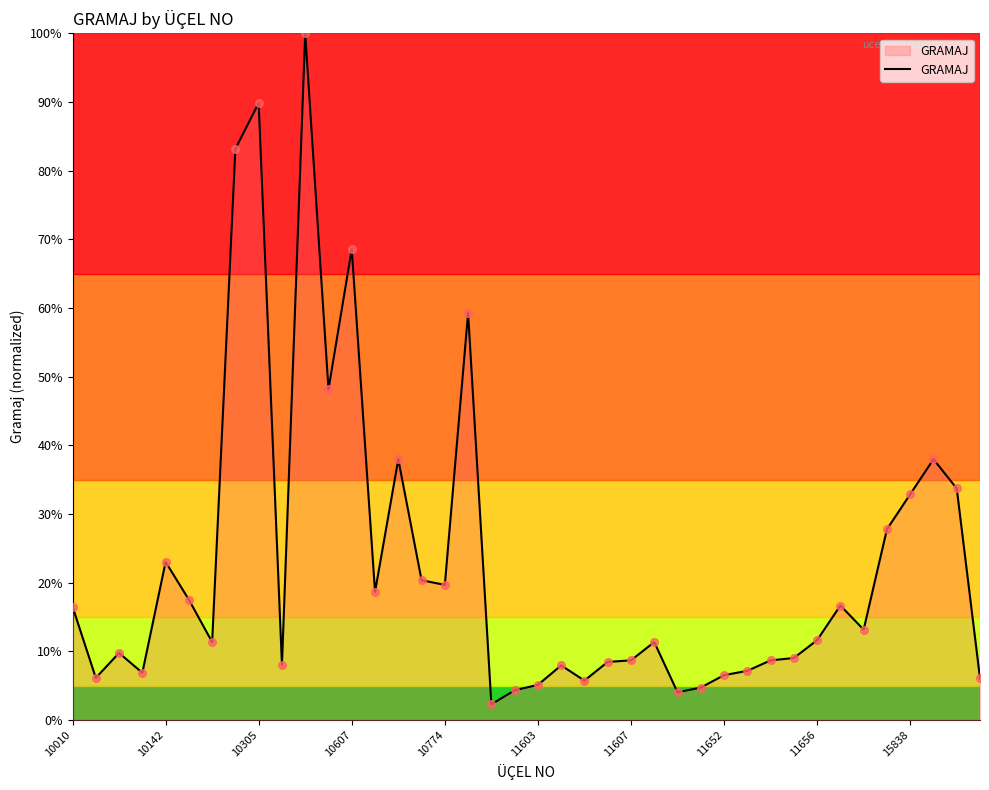

What is the smallest value displayed?

2.3